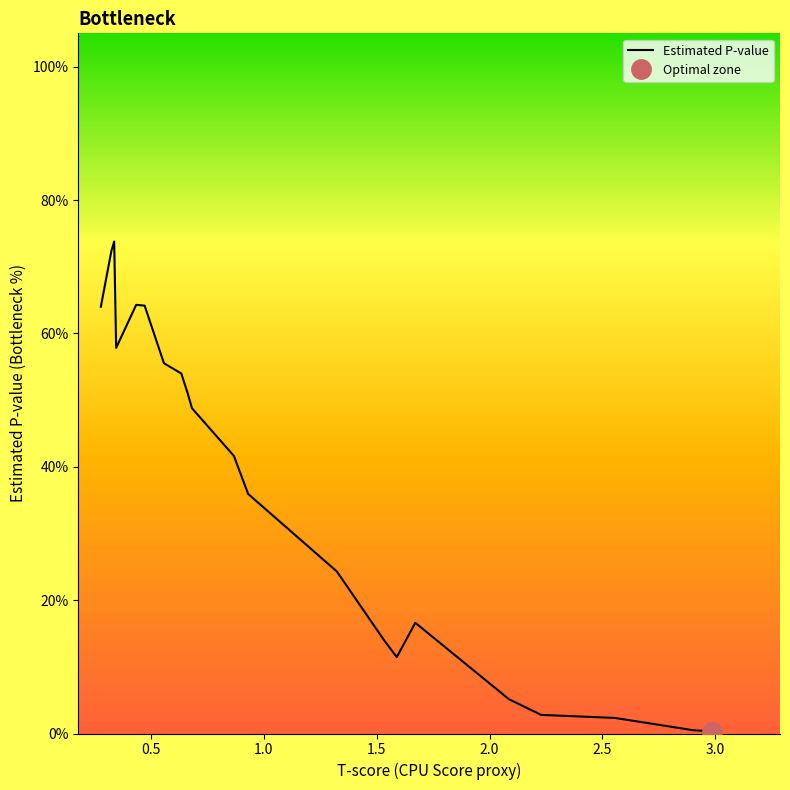

How many lines are shown in the chart?

1